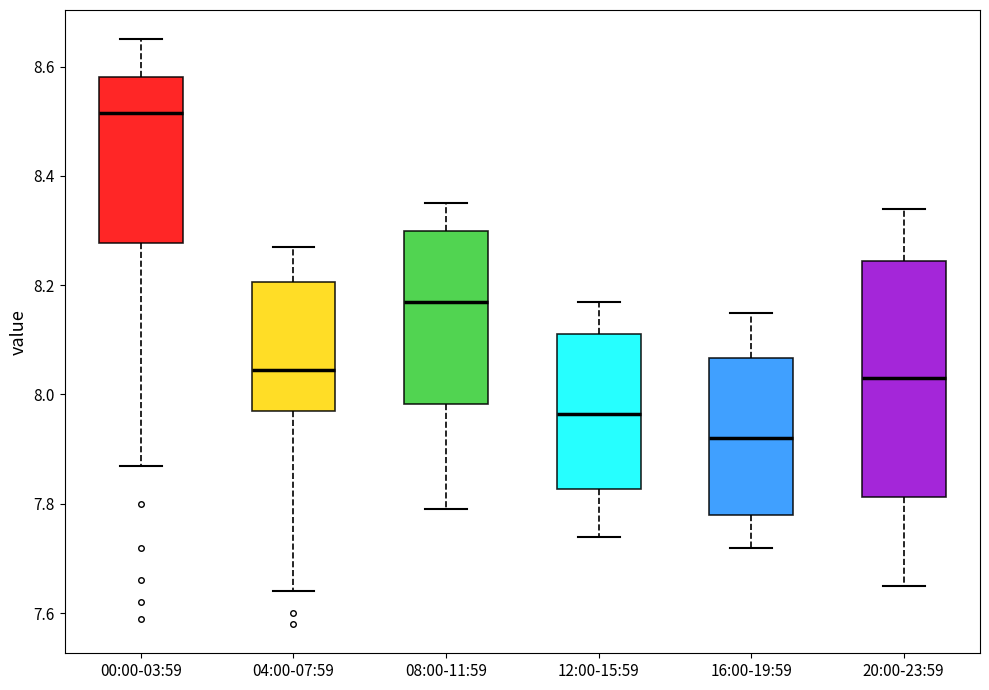

Which box's median line is the highest?

00:00-03:59